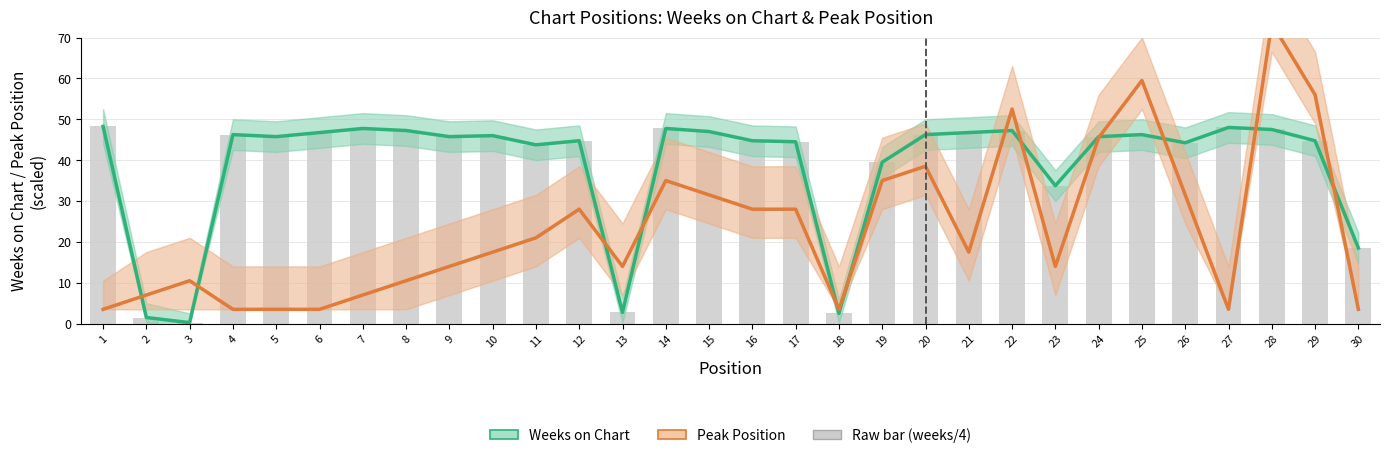

At 30, list the series in order from smallest to largest.

Peak Position (scaled), Weeks on Chart (scaled)